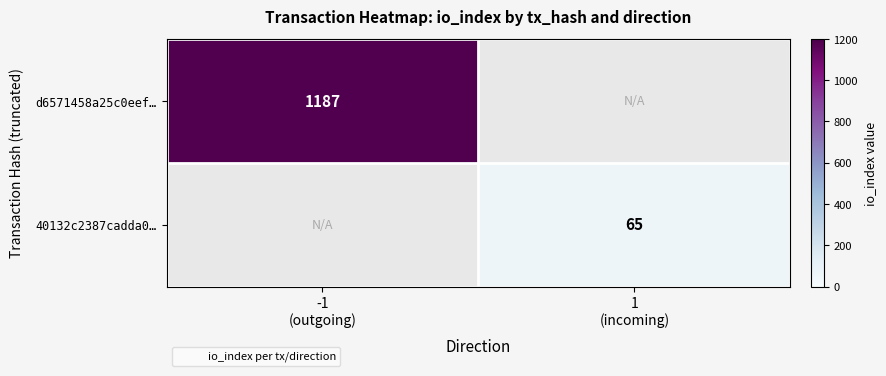

How many data points does each series have?

2